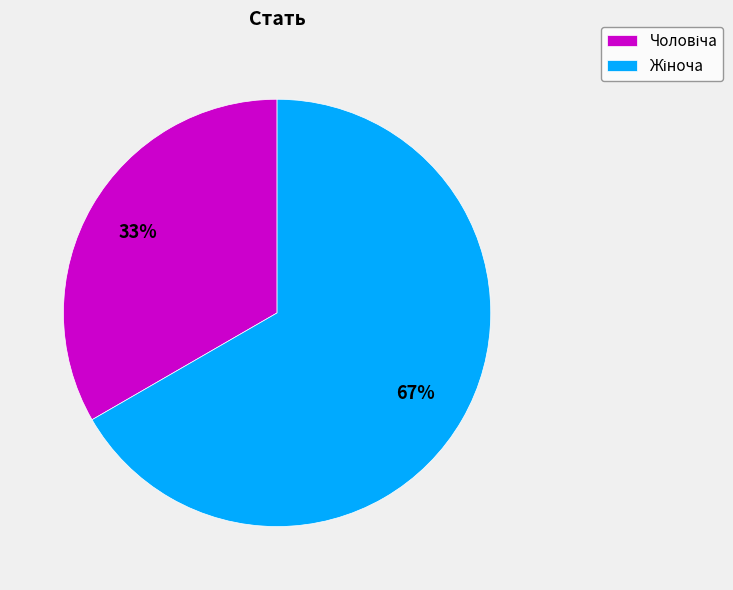

To the nearest percent, what is the average slice percentage?

50%